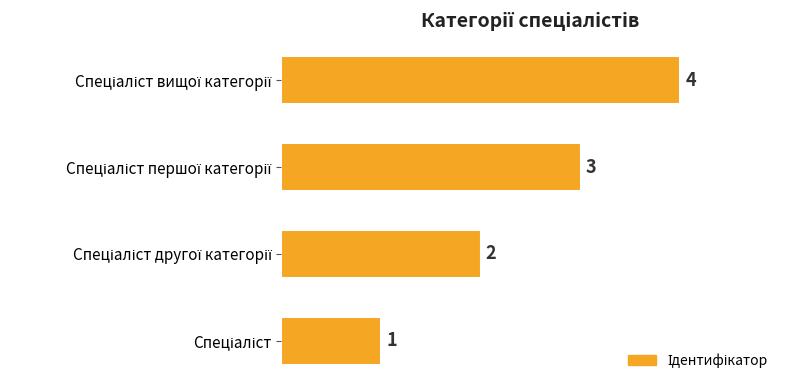

How many values are between 2 and 4?

3